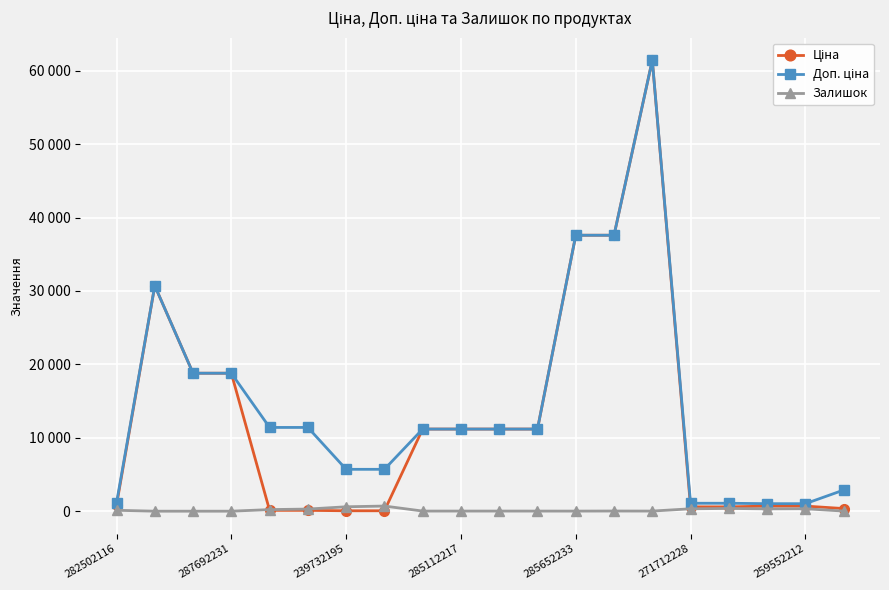

Which series has the widest spread of values?

Ціна